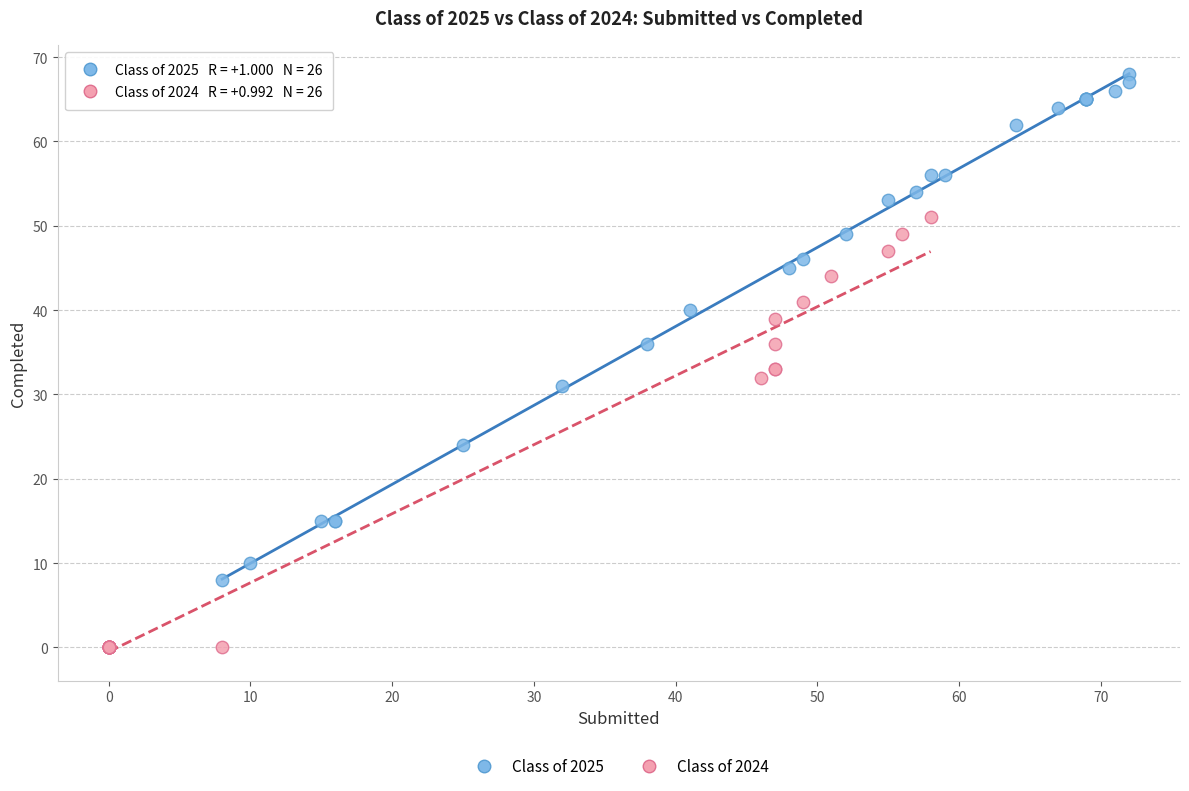

Which series reaches the maximum Y coordinate?

Class of 2025